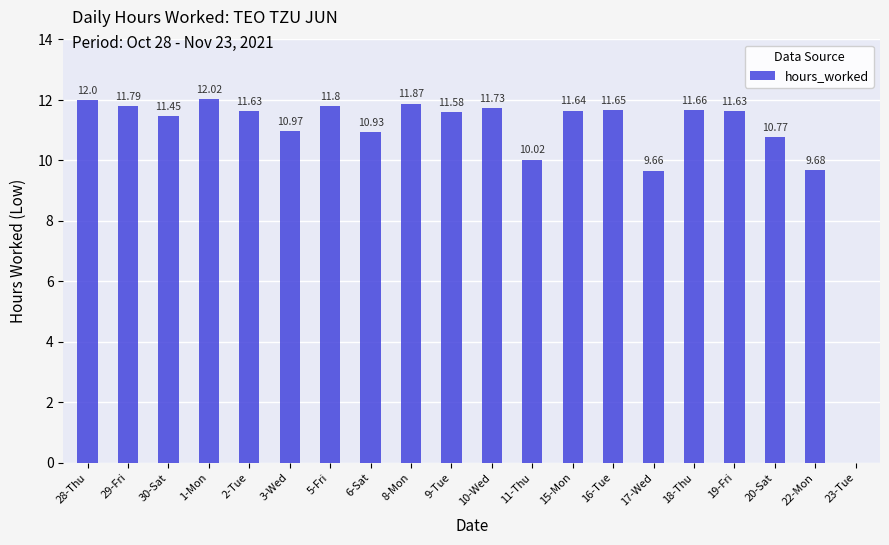

Is it true that the value at 8-Mon is 18.5?

False